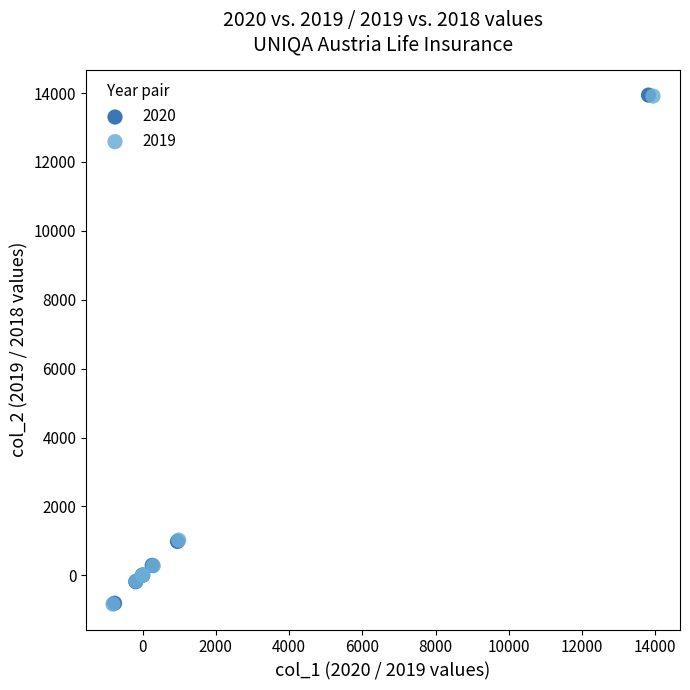

What are all the series names shown in the legend?

2020, 2019